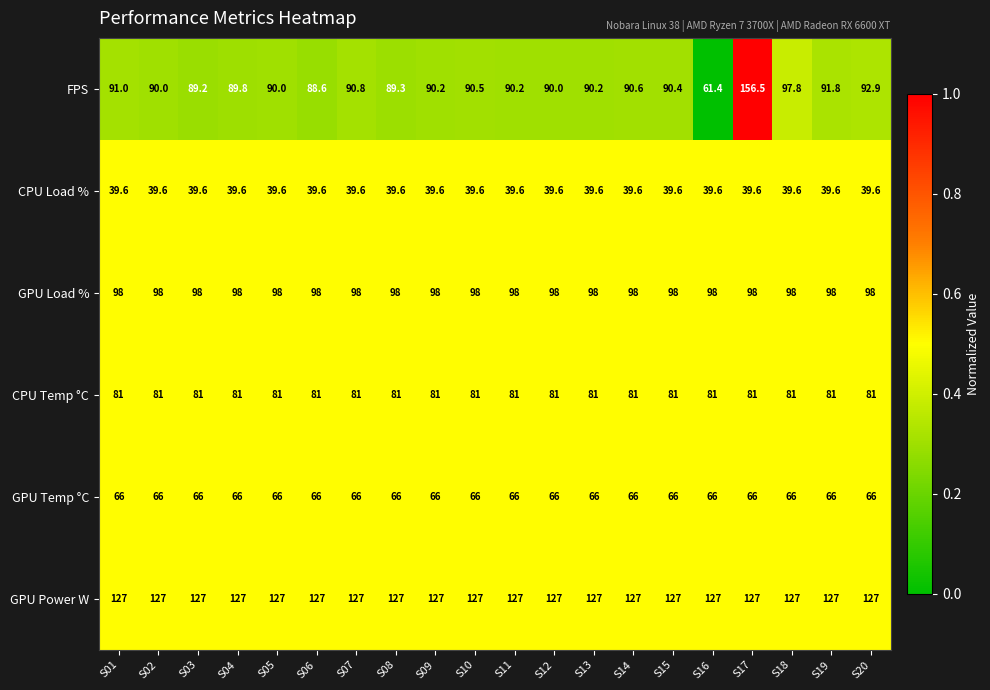

Read the CPU Load % value at S04.

39.6